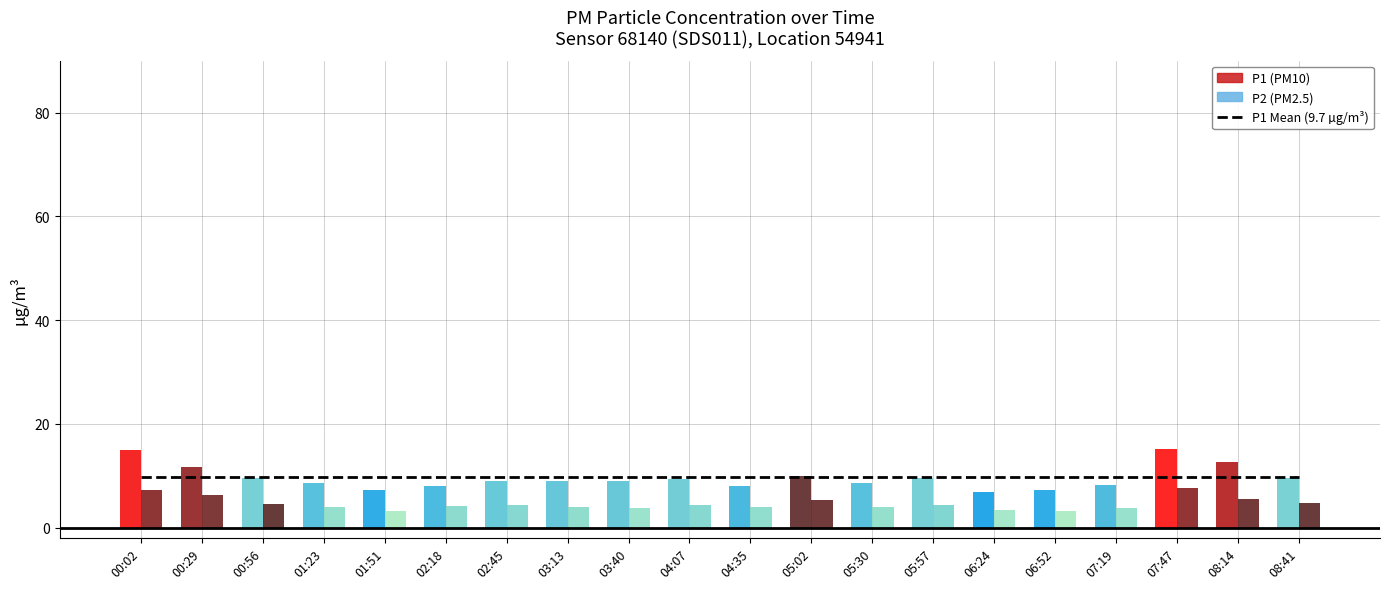

What is the average value of the P1 series?

9.6